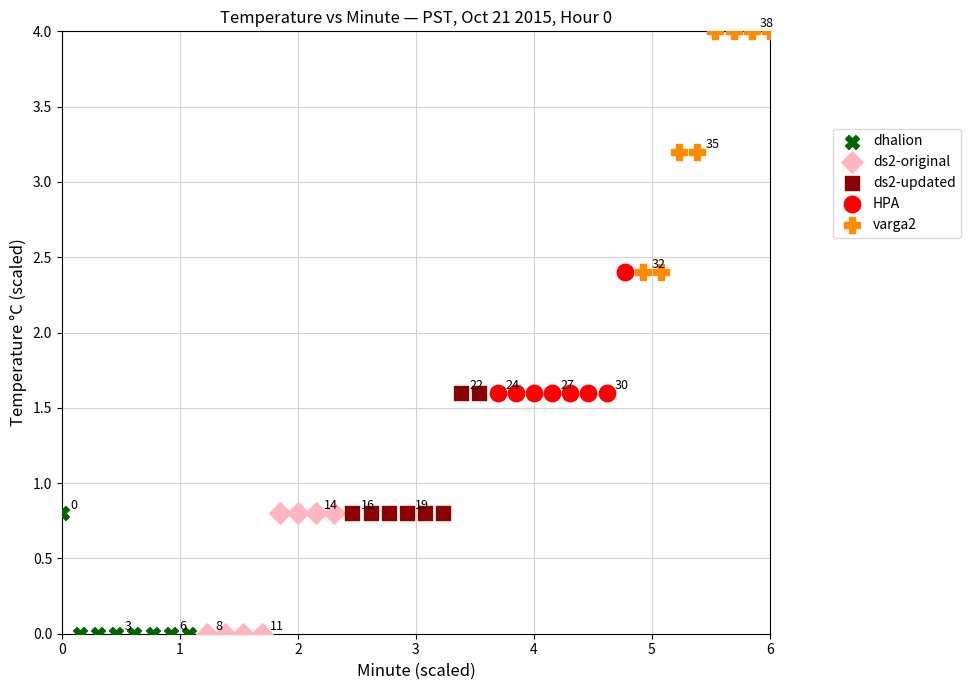

What are all the series names shown in the legend?

dhalion, ds2-original, ds2-updated, HPA, varga2